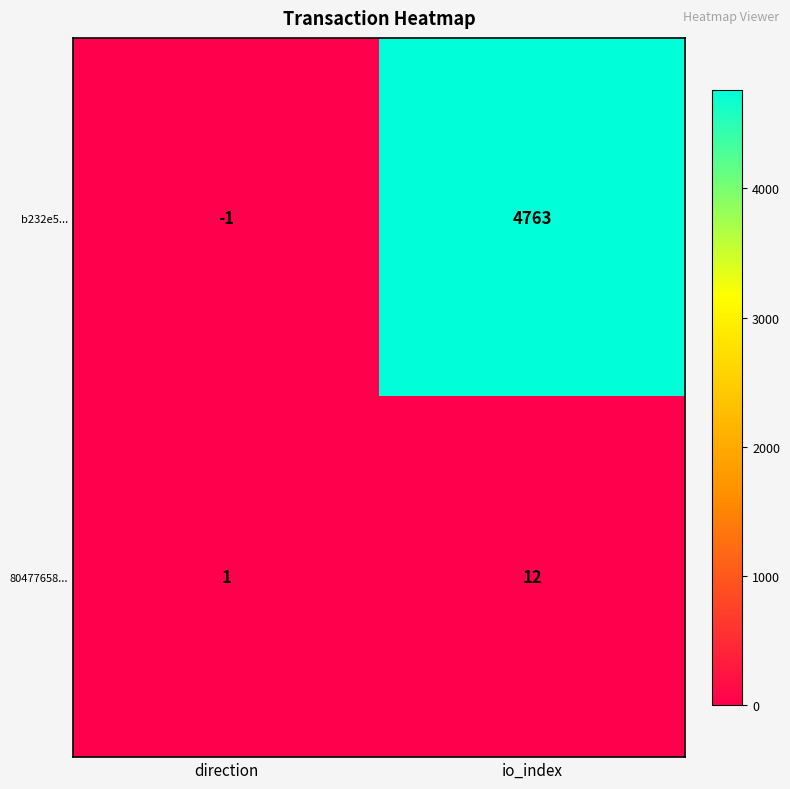

The b232e5... series shows 2080 at io_index. True or false?

False